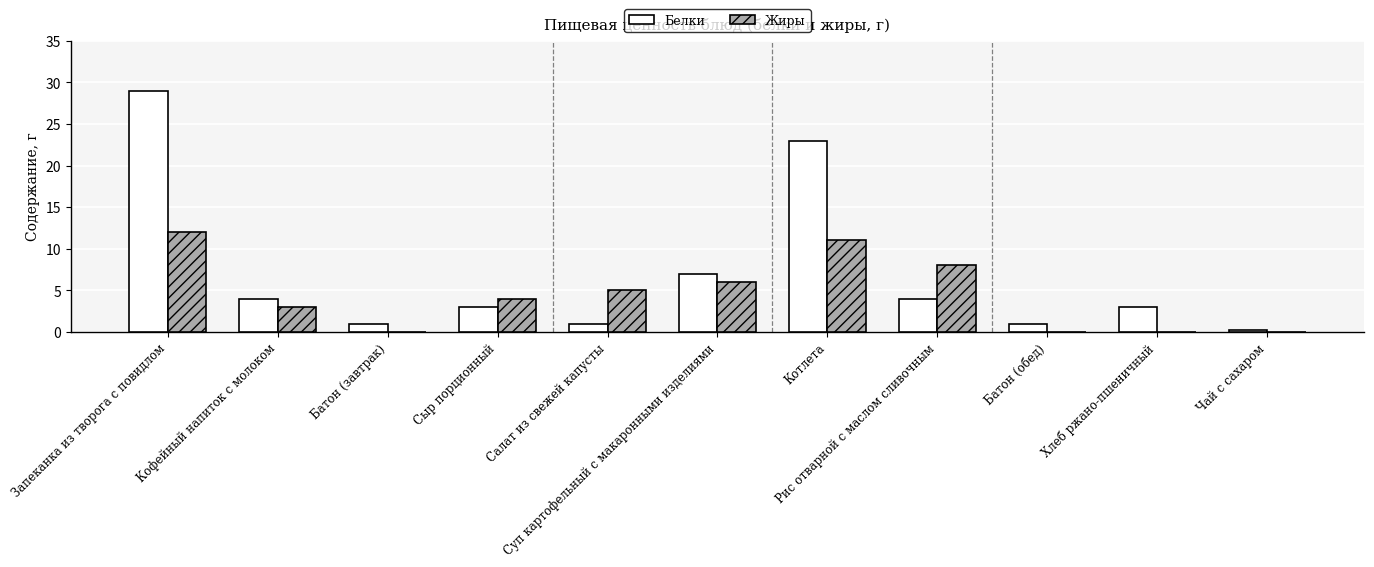

The value of Белки at Рис отварной с маслом сливочным is 4.0. True or false?

True